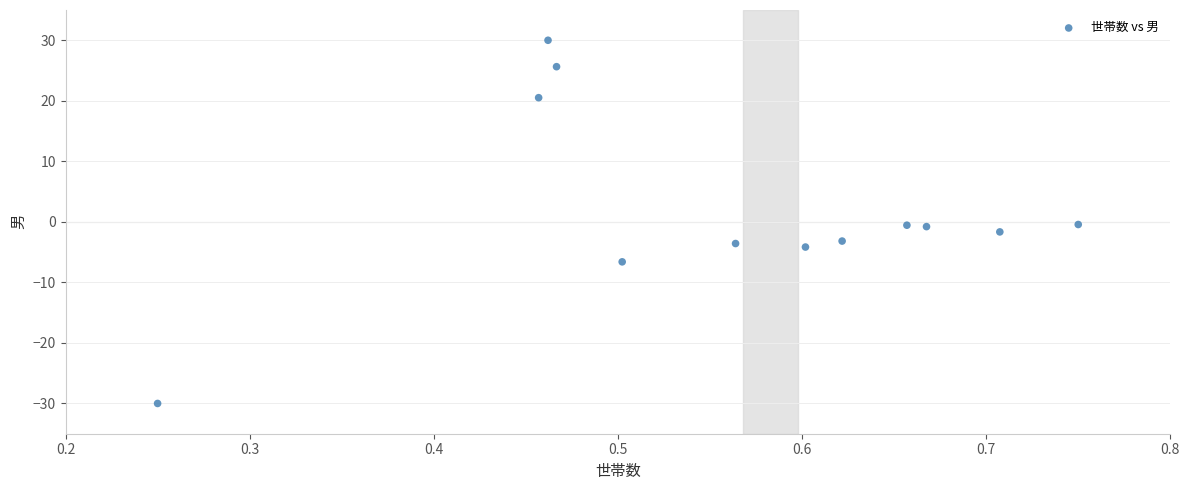

What is the average X value?

0.6